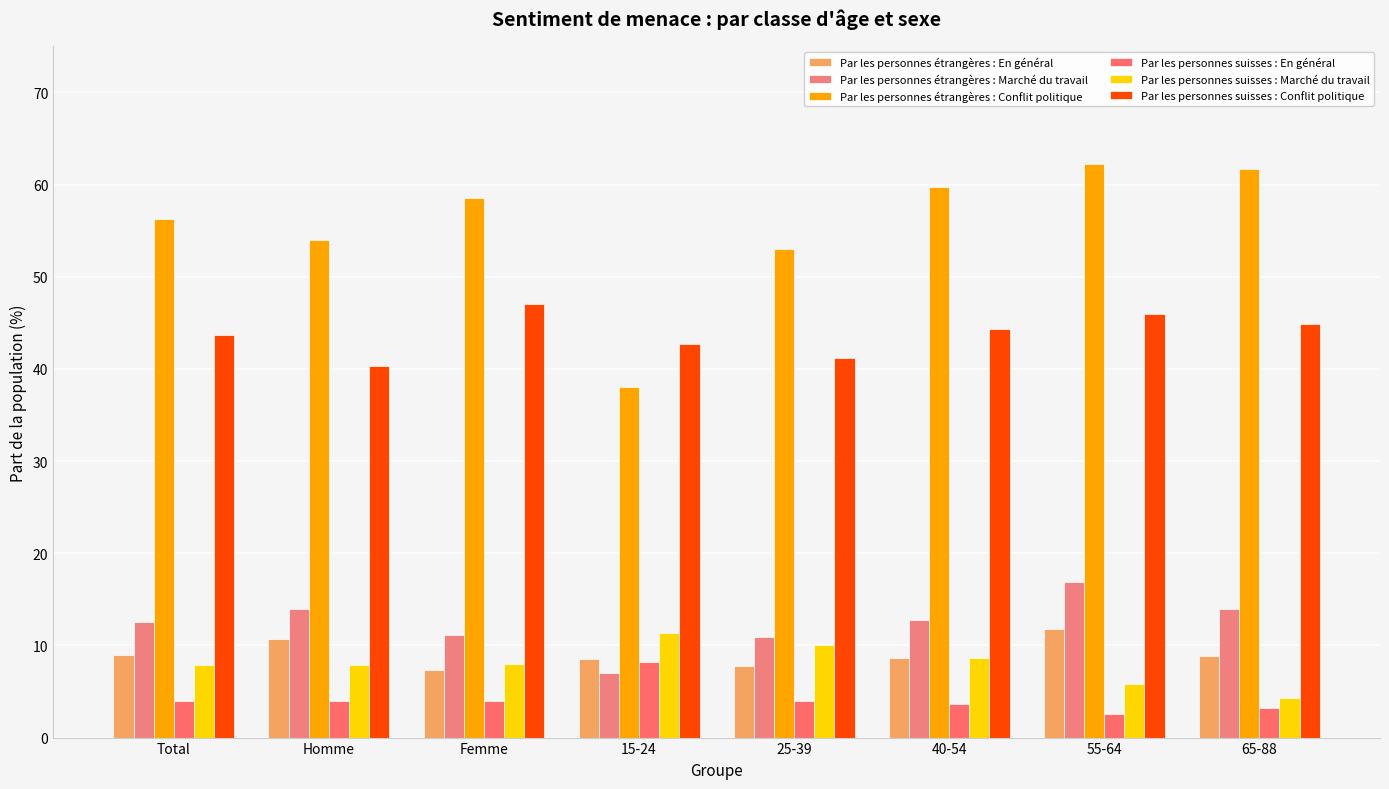

What are all the series names shown in the legend?

Par les personnes étrangères : En général, Par les personnes étrangères : Marché du travail, Par les personnes étrangères : Conflit politique, Par les personnes suisses : En général, Par les personnes suisses : Marché du travail, Par les personnes suisses : Conflit politique